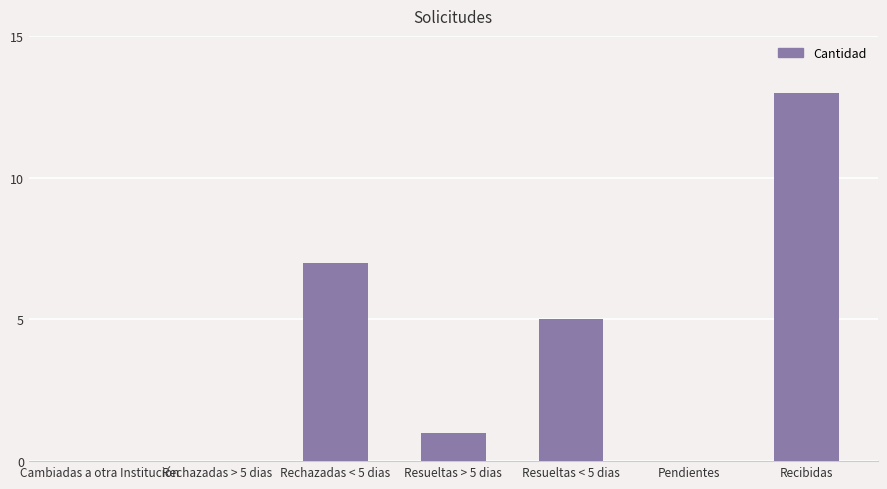

Which has a higher value, Rechazadas < 5 dias or Resueltas > 5 dias?

Rechazadas < 5 dias